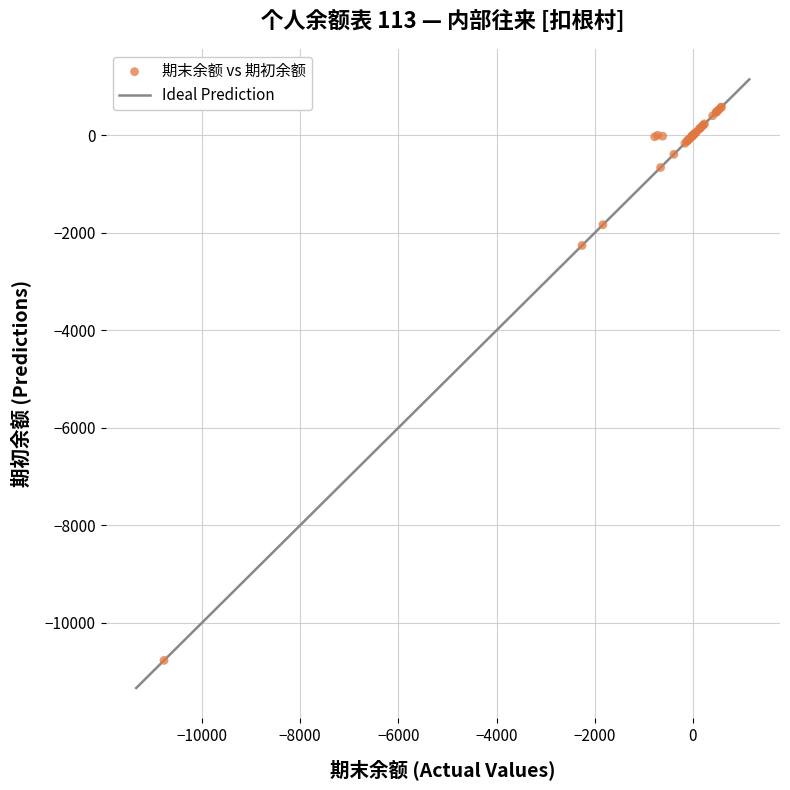

What Y value in the scatter plot is closest to -5095?

-2260.0